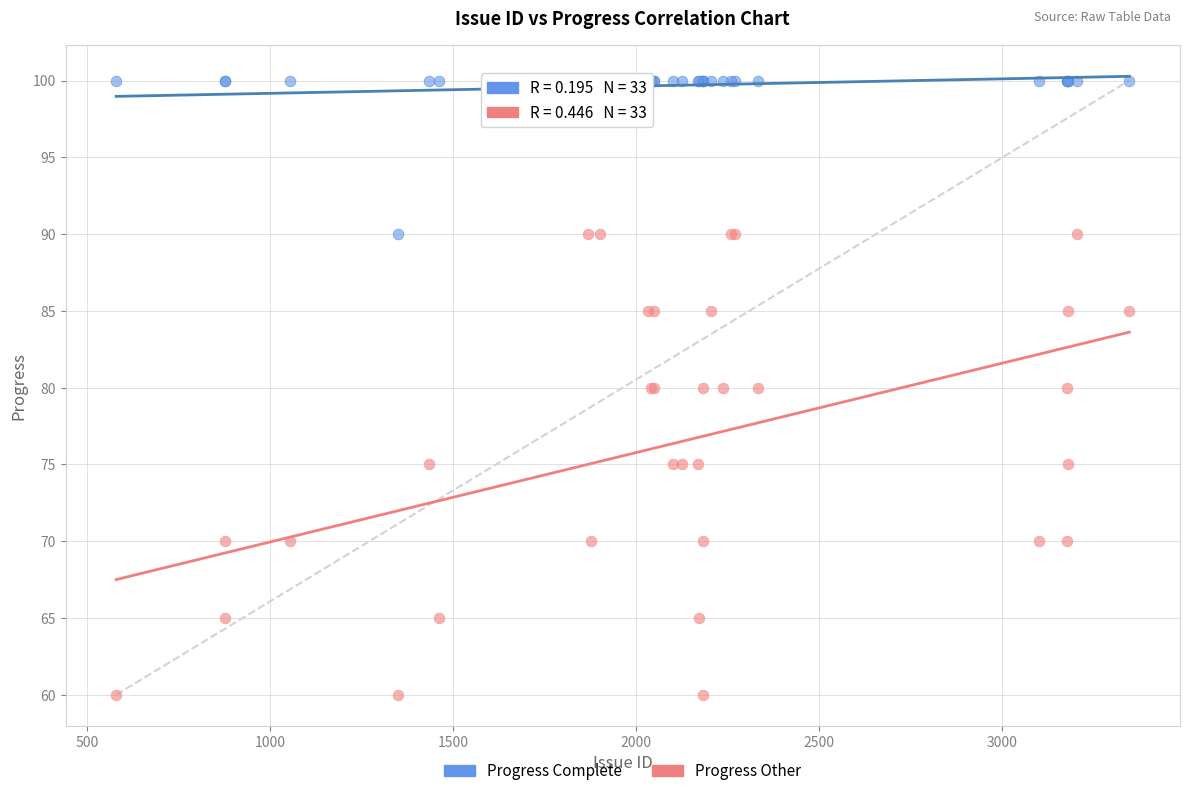

Which series has the largest Y range (max minus min)?

Progress Other